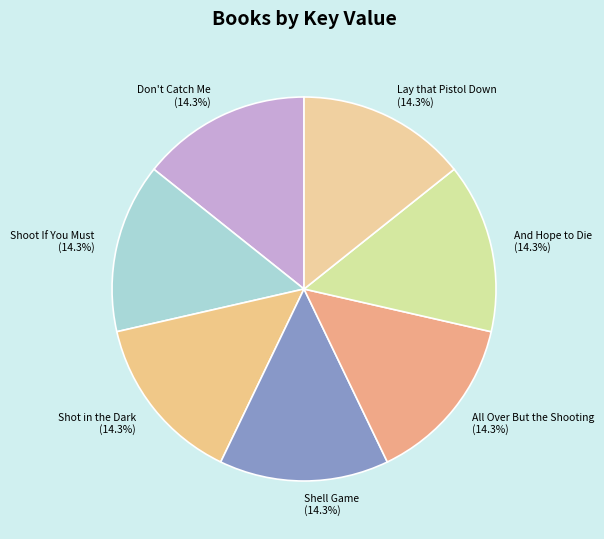

Does any single category account for the majority?

No